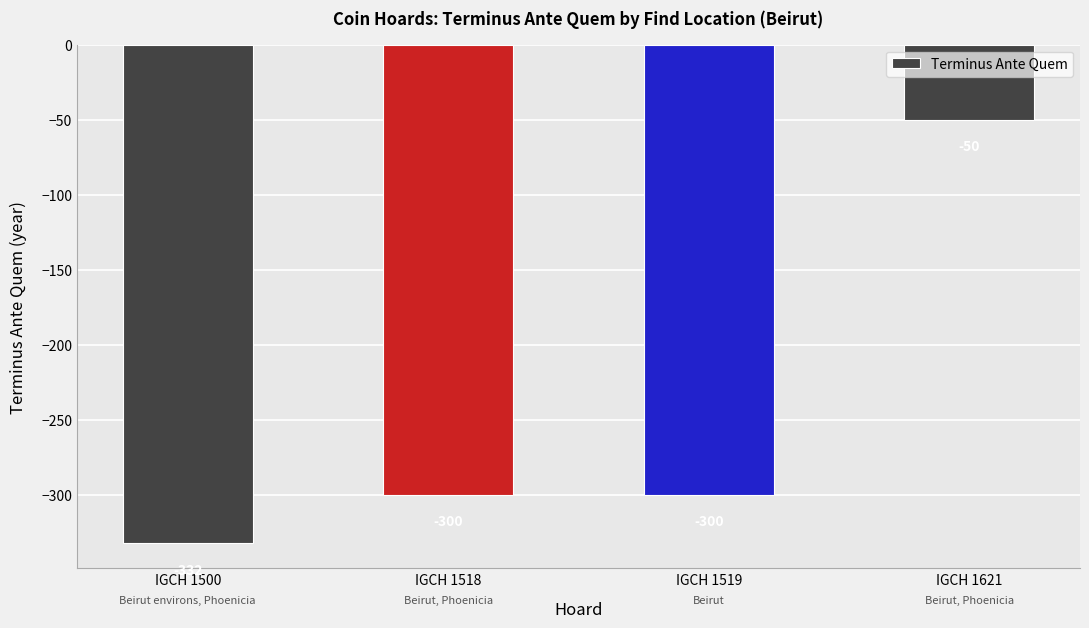

How many bars are there in total?

4